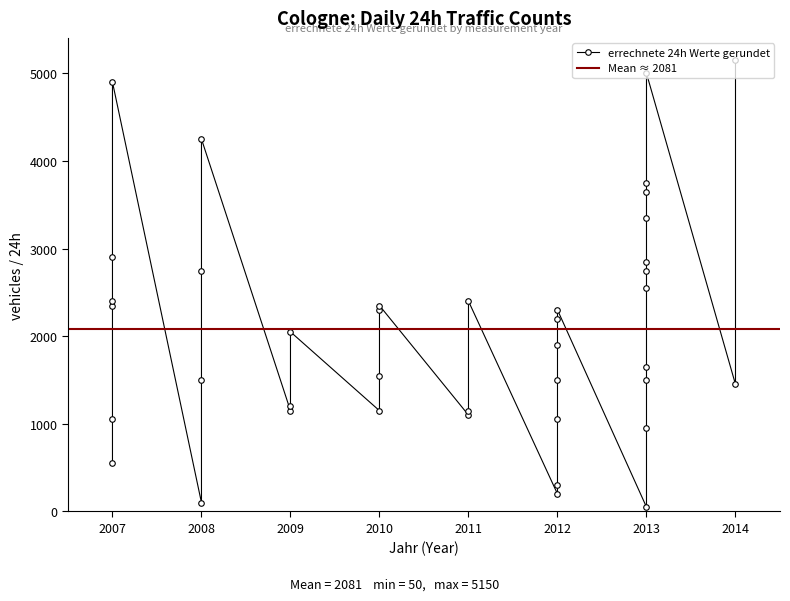

List the labels in order of value, smallest first.

2013, 2008, 2012, 2012, 2007, 2013, 2012, 2007, 2011, 2009, 2010, 2011, 2009, 2014, 2008, 2013, 2012, 2010, 2013, 2012, 2009, 2012, 2010, 2012, 2010, 2007, 2011, 2007, 2013, 2008, 2013, 2013, 2007, 2013, 2013, 2013, 2008, 2007, 2013, 2014